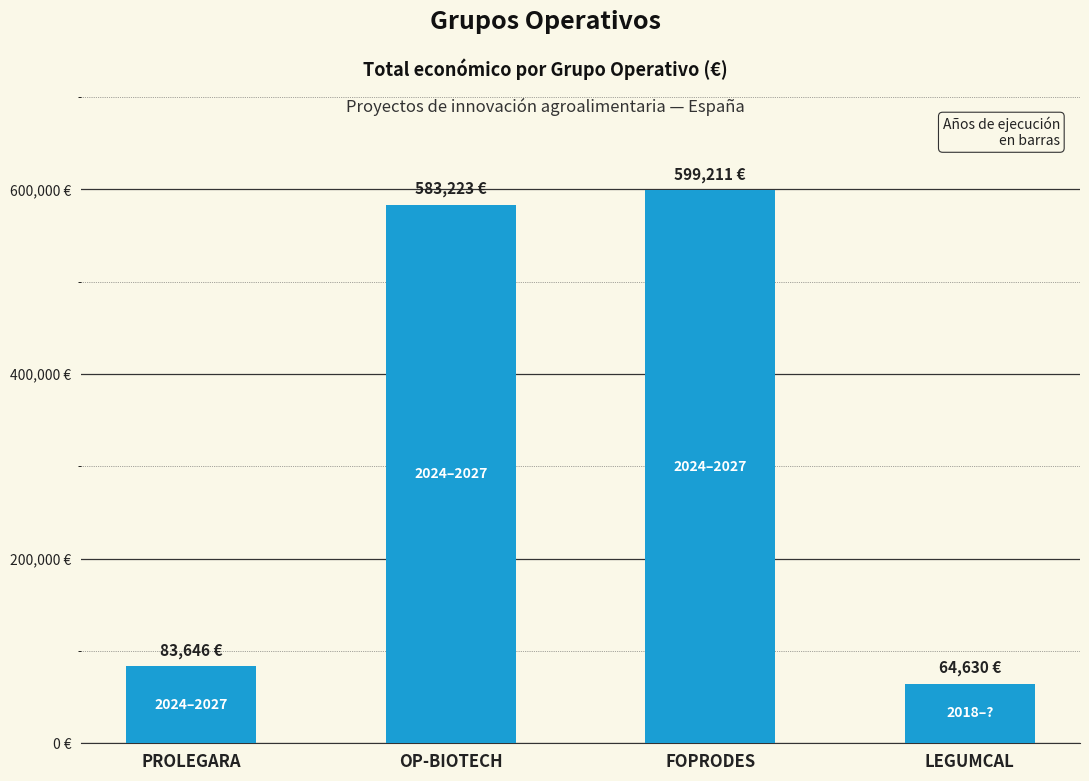

Are the bars horizontal?

No